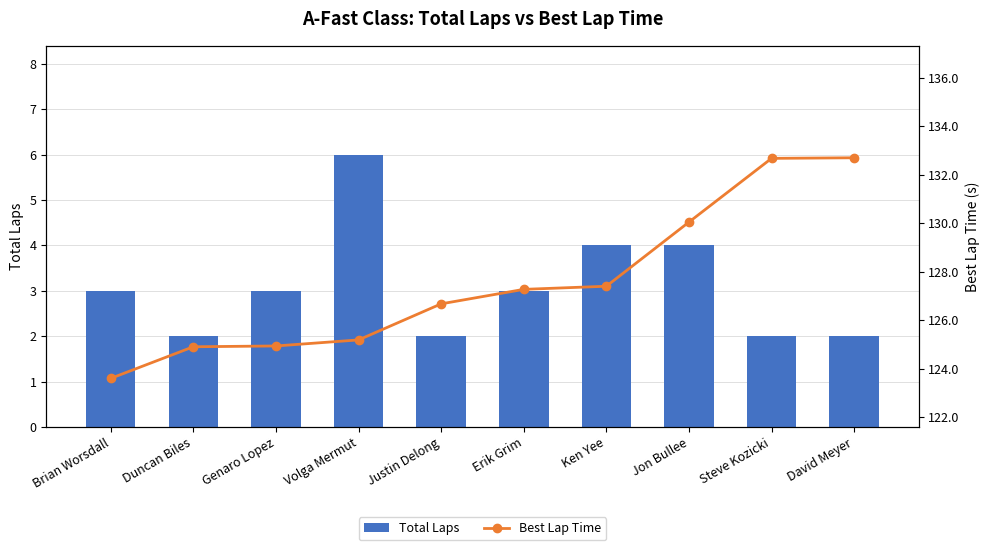

Read the Total Laps value at Jon Bullee.

4